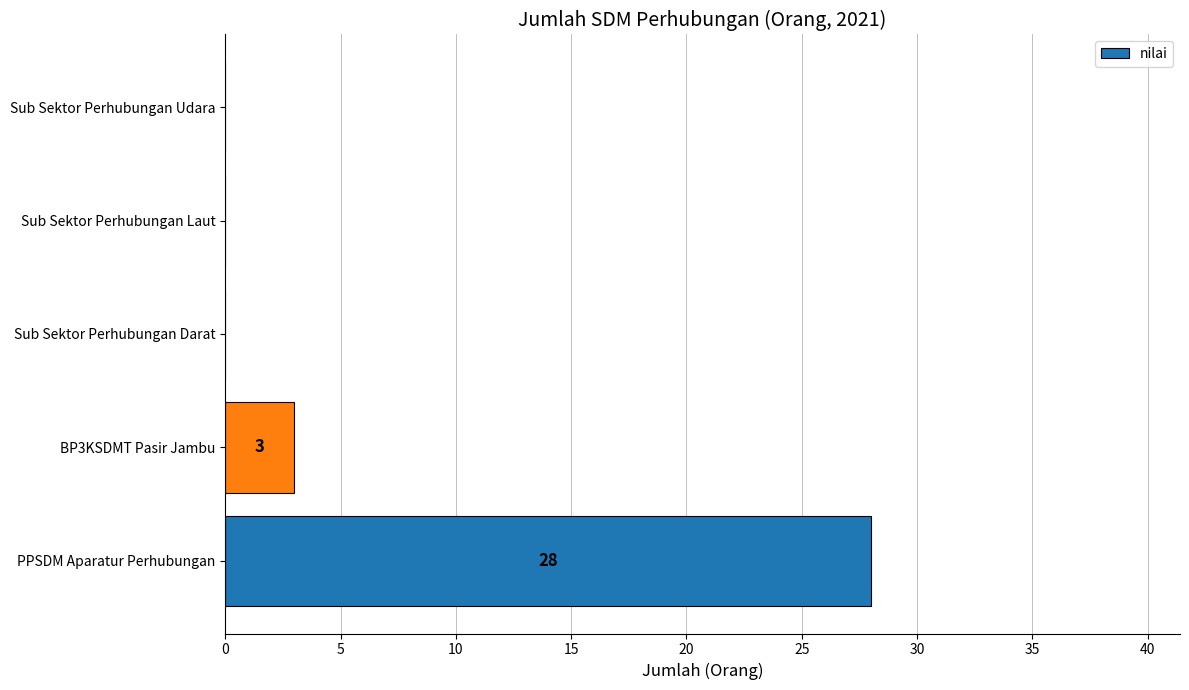

Is it true that the value at Sub Sektor Perhubungan Laut is 15?

False